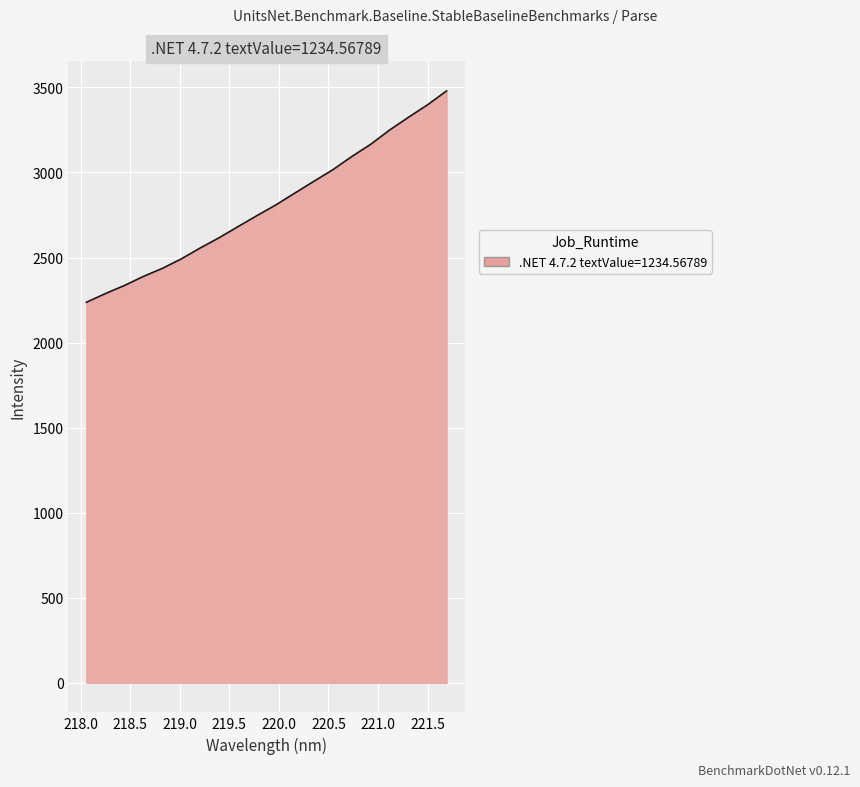

Reading left to right, what are all the values shown in this chart?

2237.0	2288.0	2335.4	2388.6	2436.0	2491.8	2556.0	2616.5	2682.0	2746.7	2810.0	2879.4	2948.3	3016.3	3093.8	3166.0	3250.0	3325.3	3398.0	3479.3